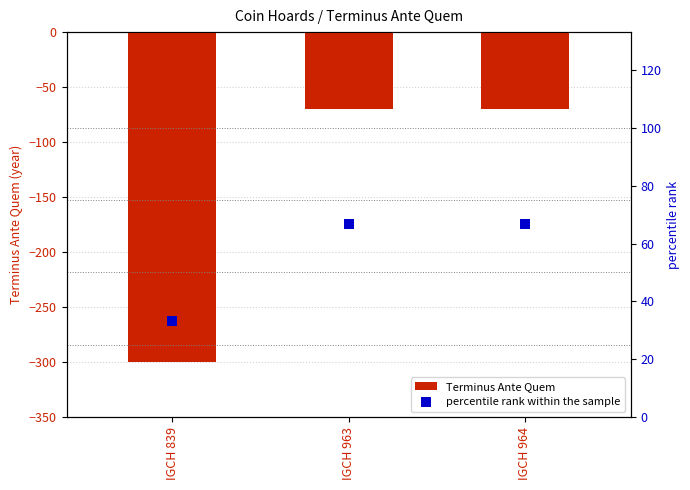

Which series has the widest spread of Y values?

Terminus Ante Quem